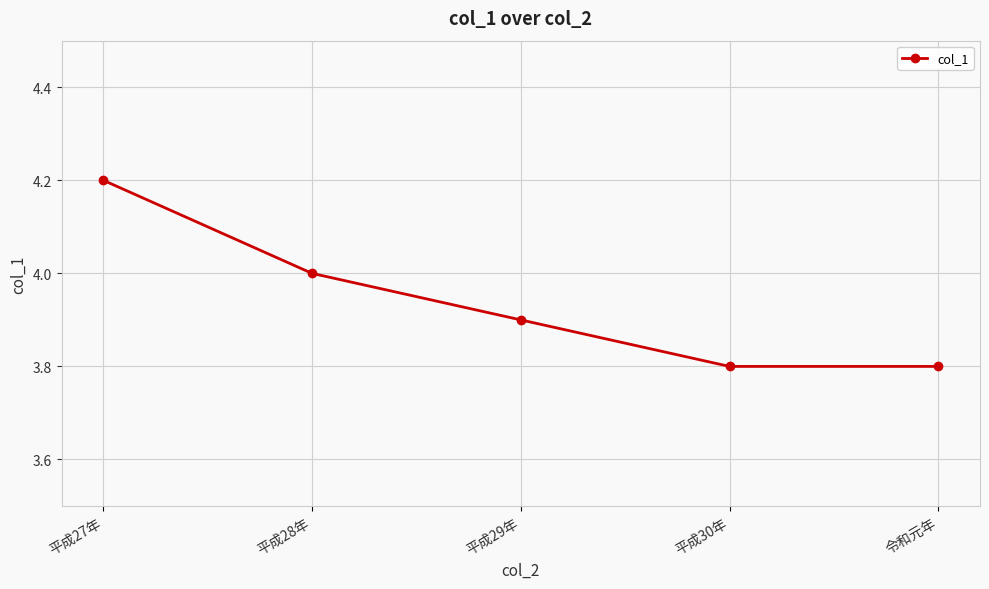

Reading right to left, list all the values displayed in this chart.

令和元年=3.8	平成30年=3.8	平成29年=3.9	平成28年=4.0	平成27年=4.2